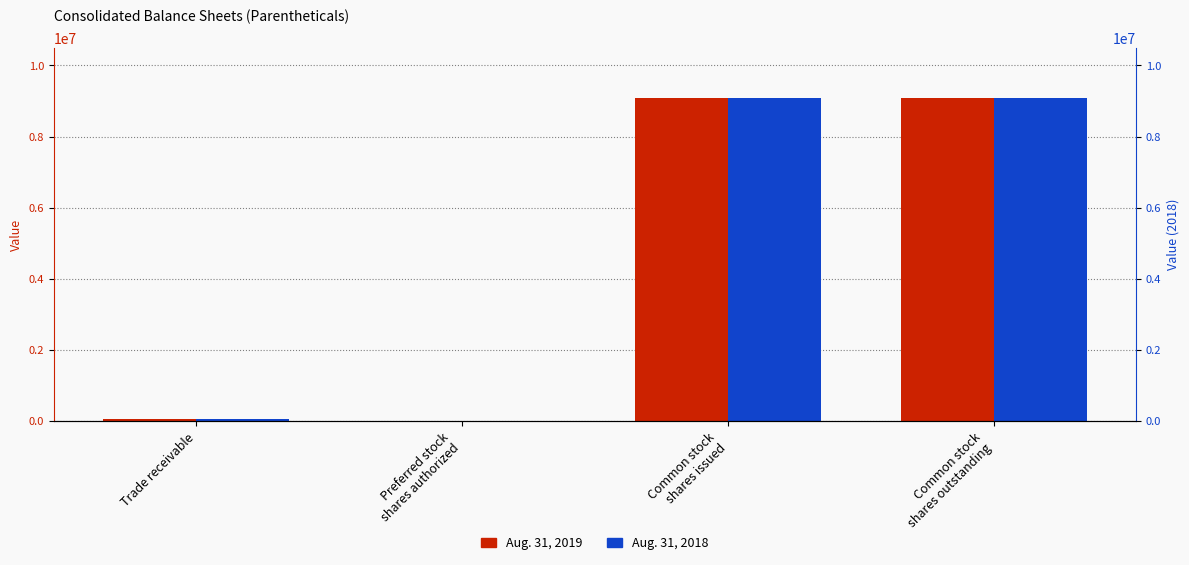

What is the label of the 4th bar from the right?

Trade receivable